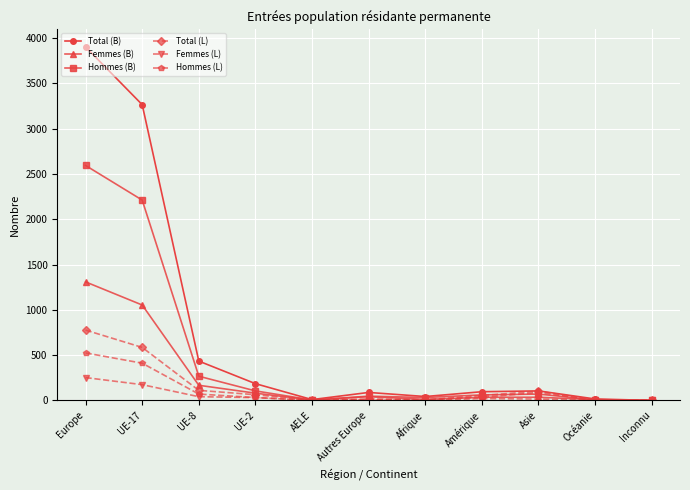

What are all the series names shown in the legend?

Total (B), Femmes (B), Hommes (B), Total (L), Femmes (L), Hommes (L)